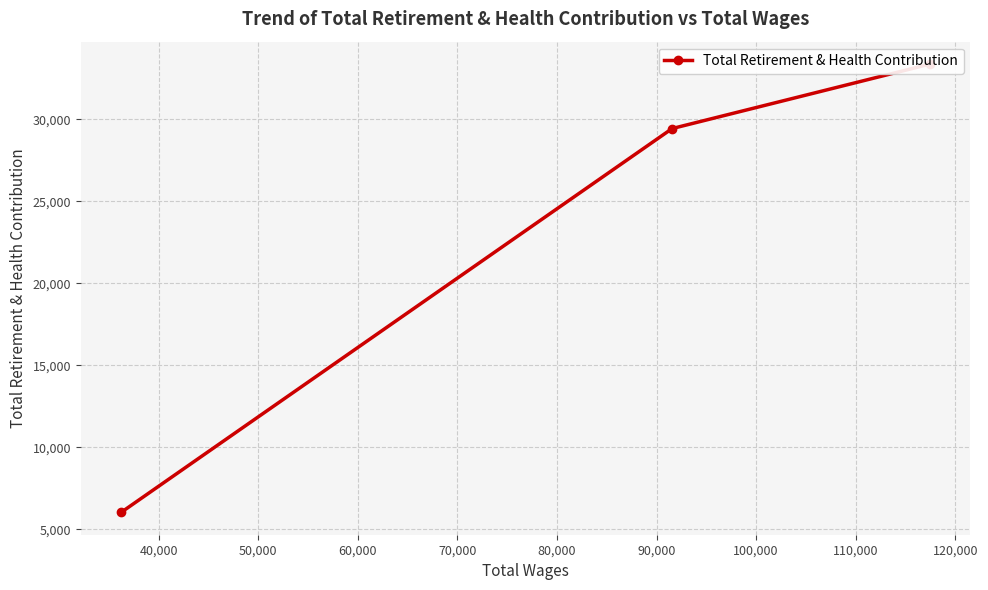

What is the sum of all values?

68850